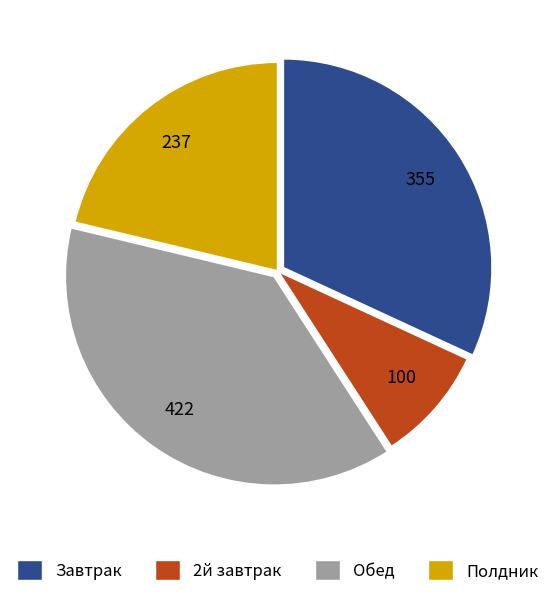

Which category has the biggest portion of the pie?

Обед